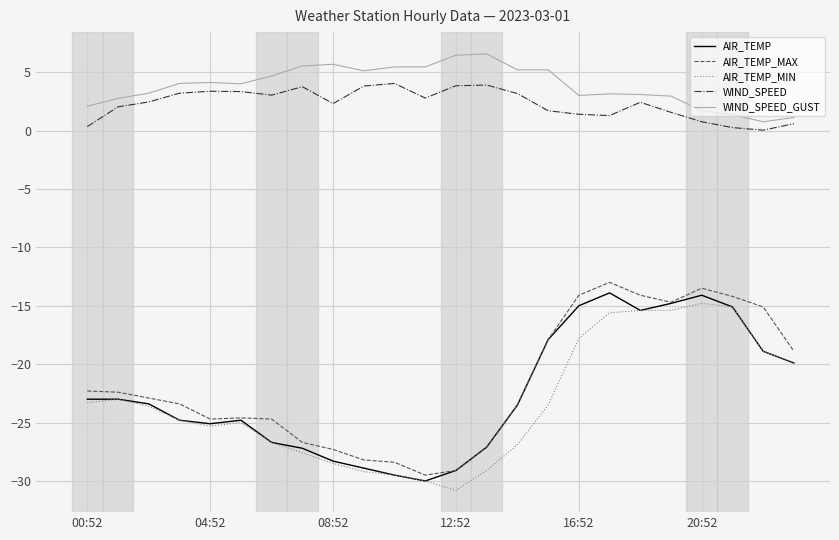

What is the smallest value displayed?

-30.8